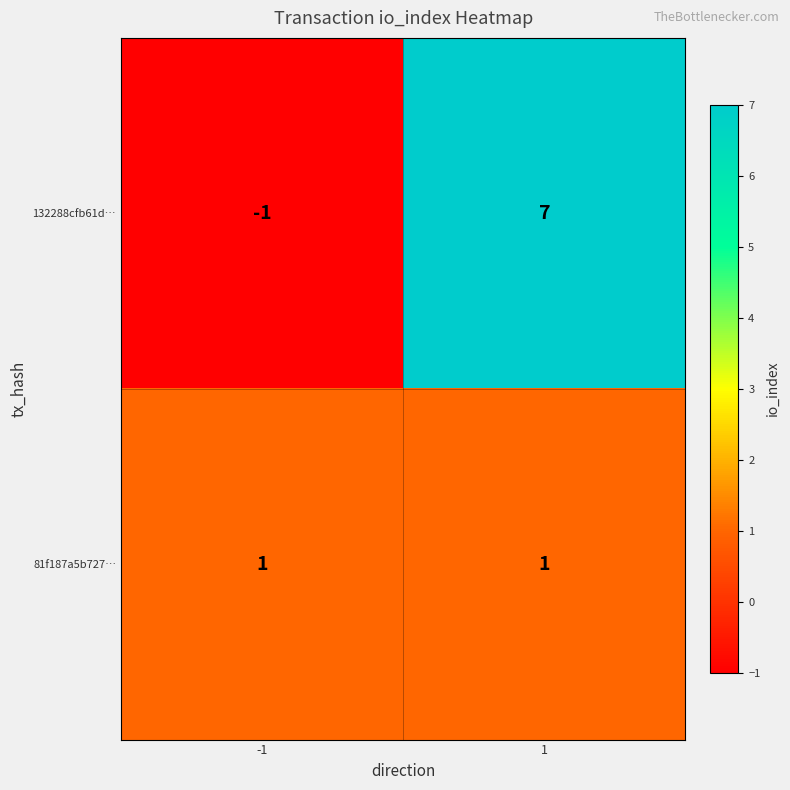

How many series are shown in this chart?

2